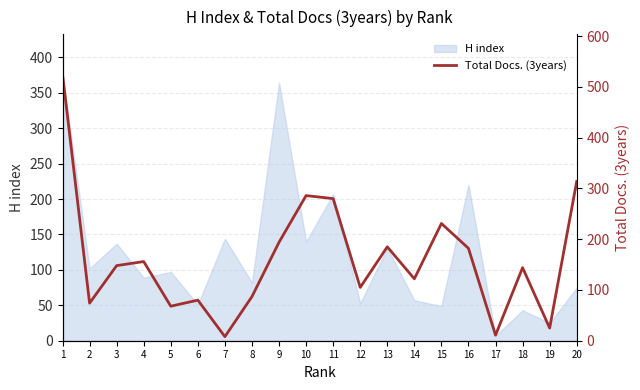

What is the minimum value shown in the chart?

8